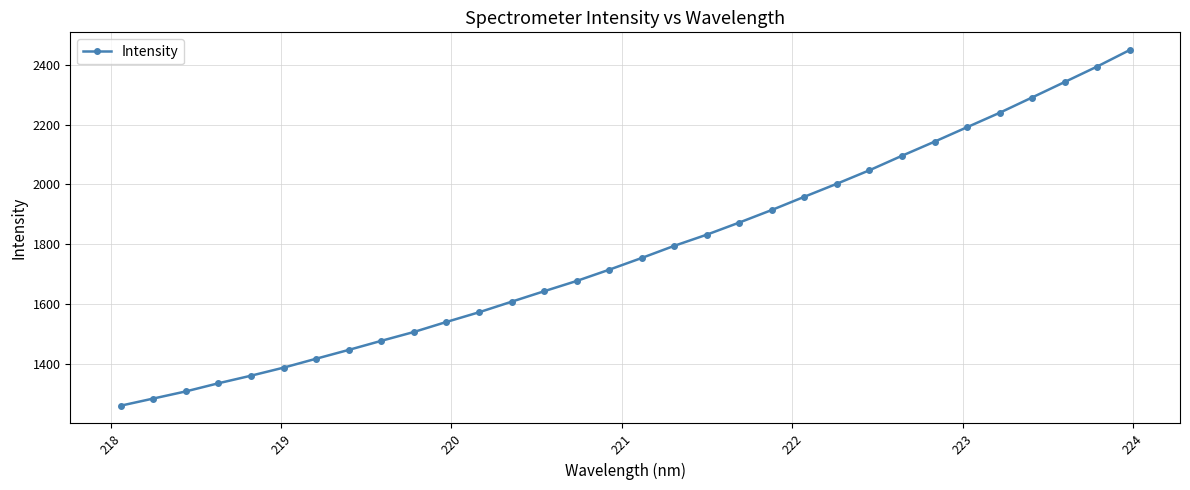

What is the sum of all values?

56883.7